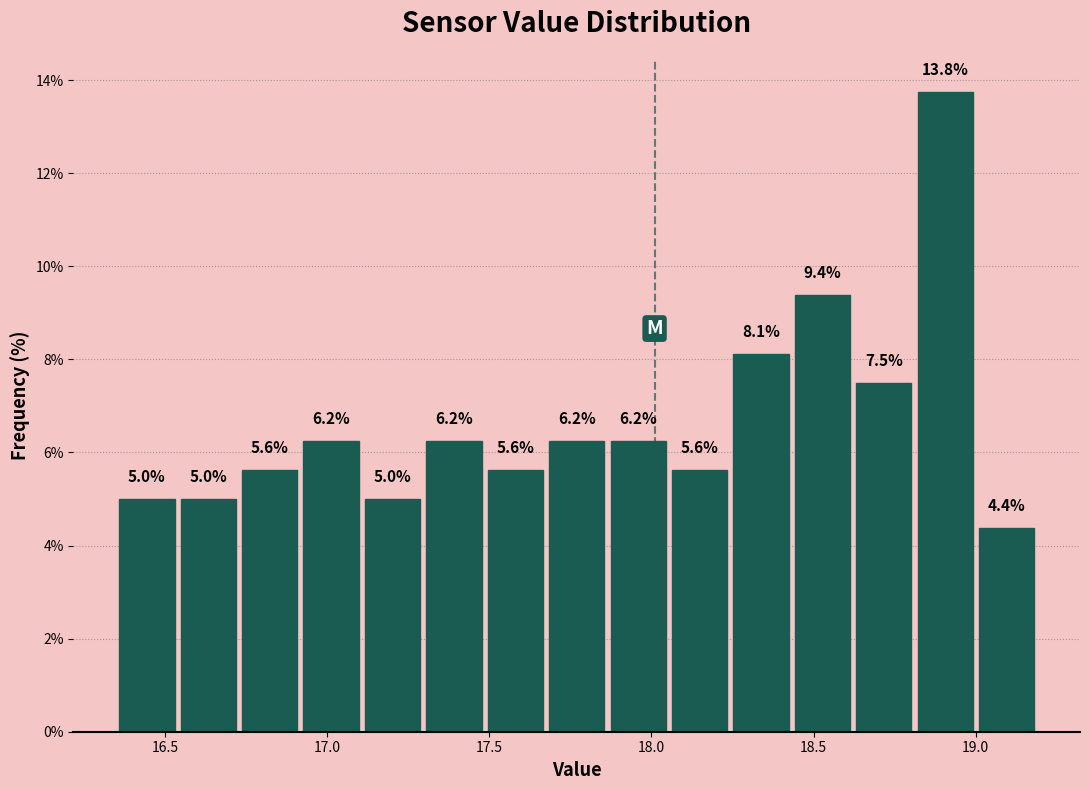

Read against the x-axis, roughly where is the centre of the tallest bar?

18.90